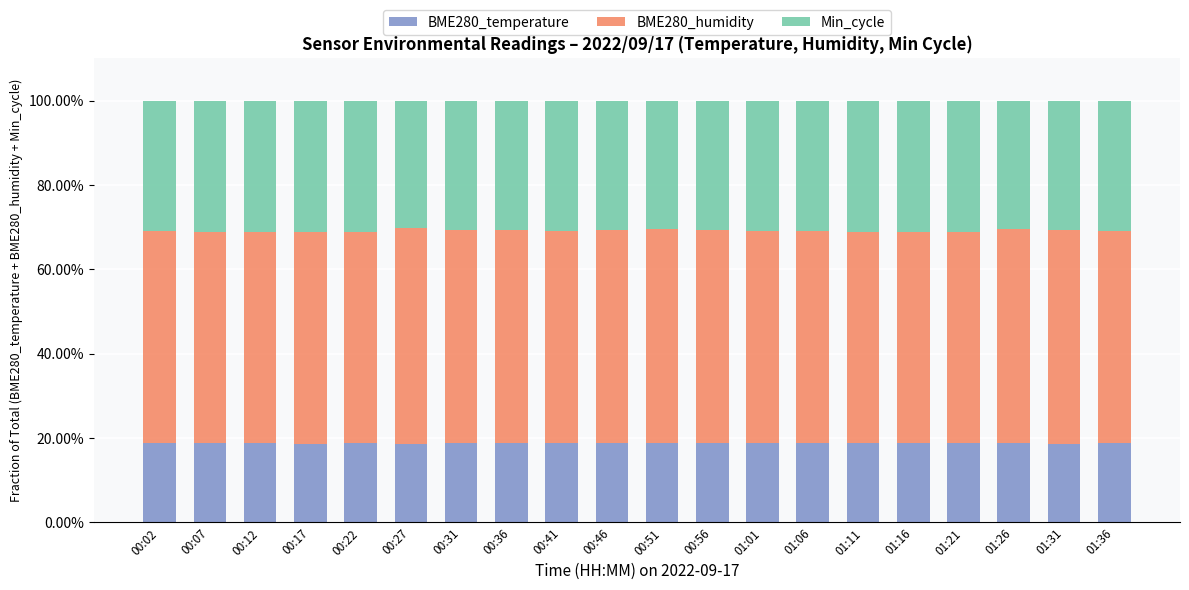

Rank the series at 00:02 from lowest to highest value.

BME280_temperature, Min_cycle, BME280_humidity